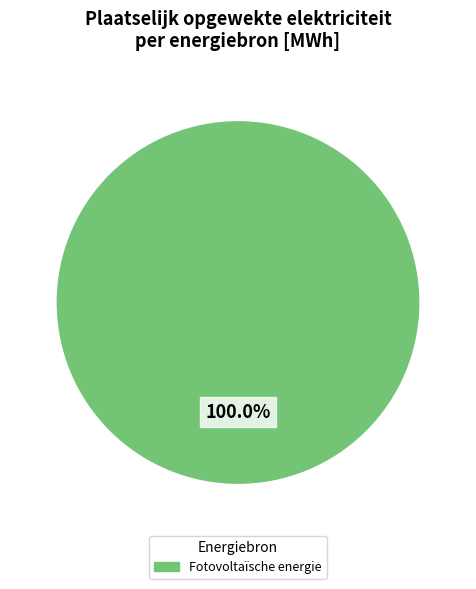

Is there any slice that represents more than half of the pie?

Yes